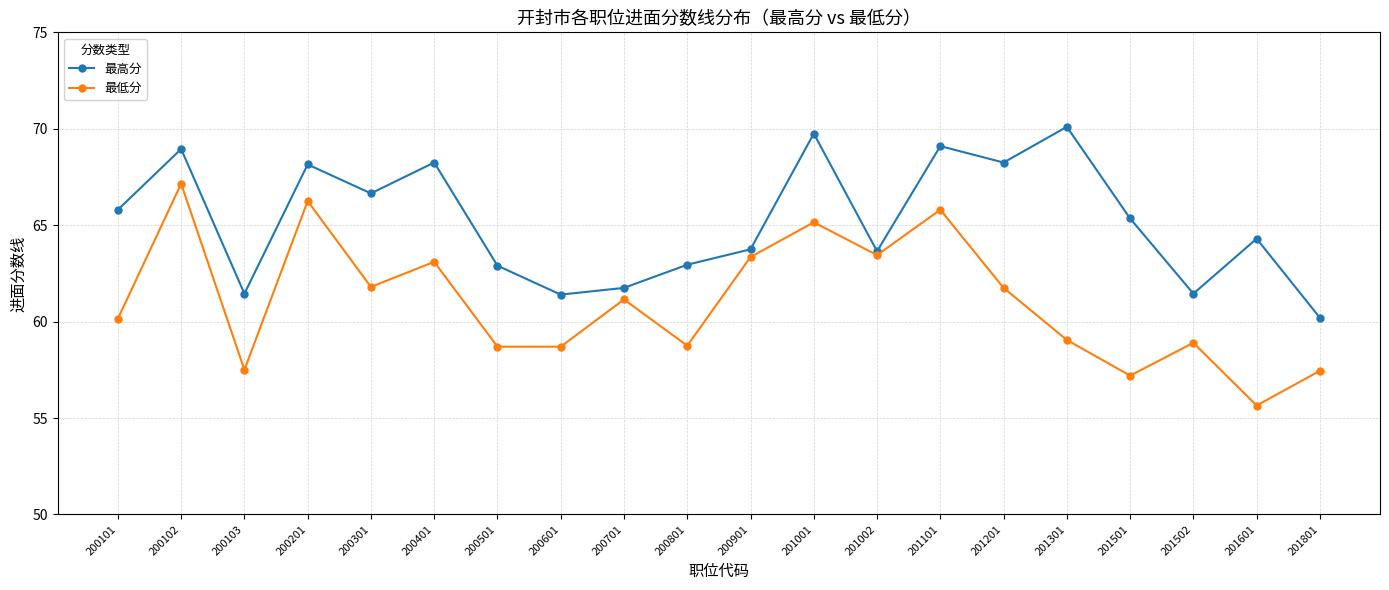

What is the sum of all 最高分 values?

1304.2